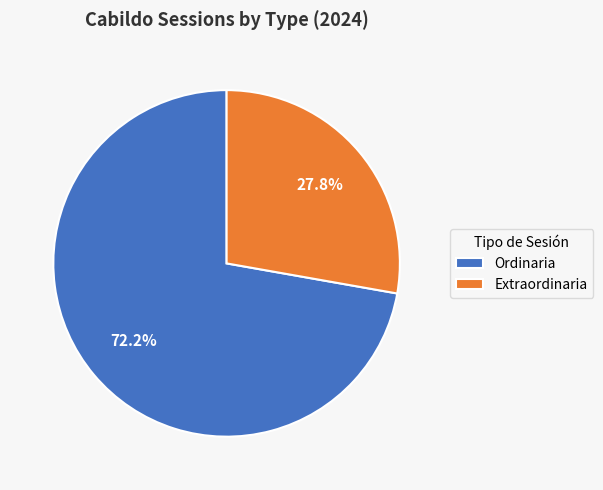

Which slice is the largest?

Ordinaria